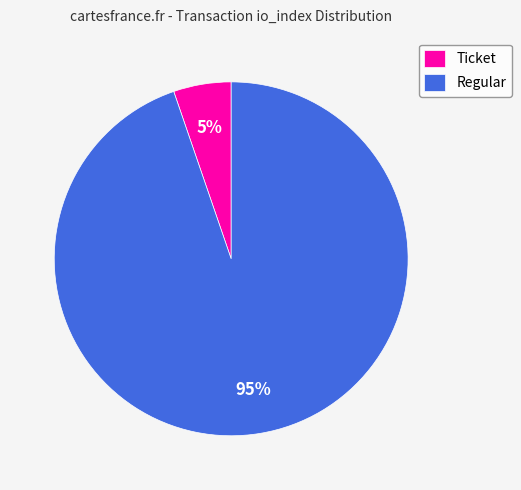

Which category has the biggest portion of the pie?

Regular